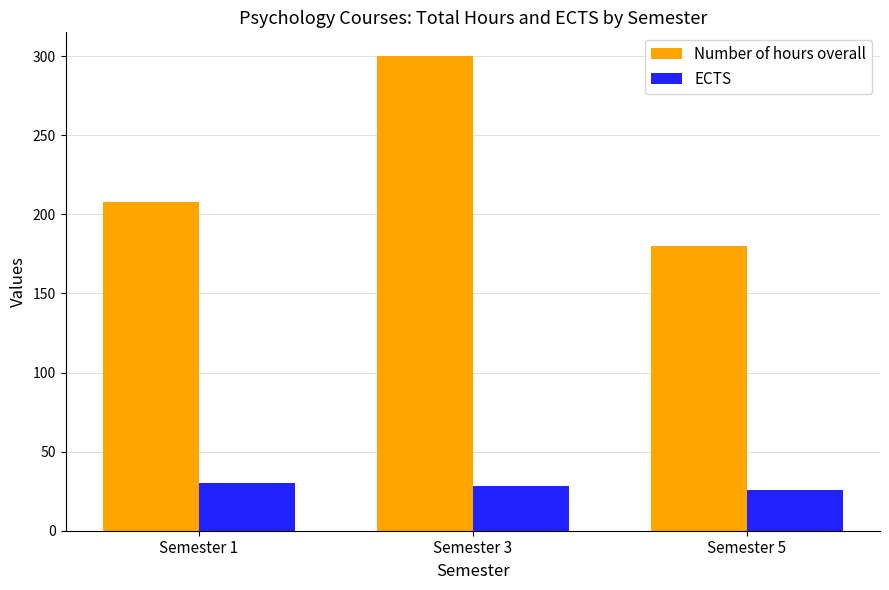

What is the value of the ECTS bar at the 3rd from the left?

26